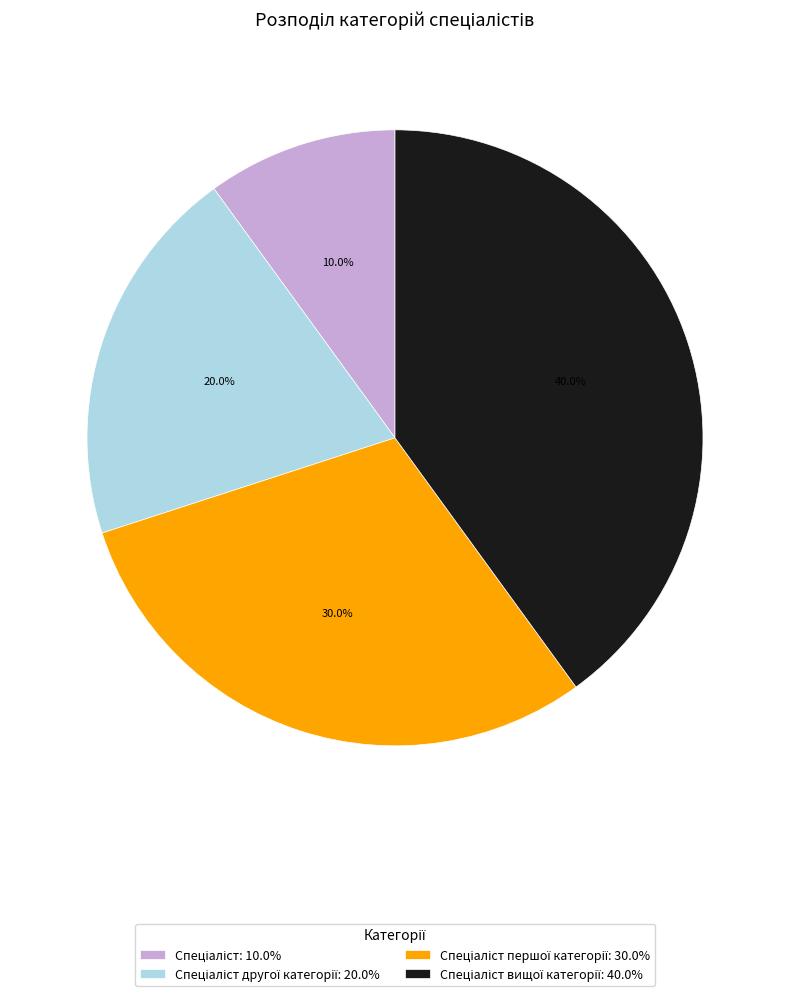

Is there a majority slice in this chart?

No